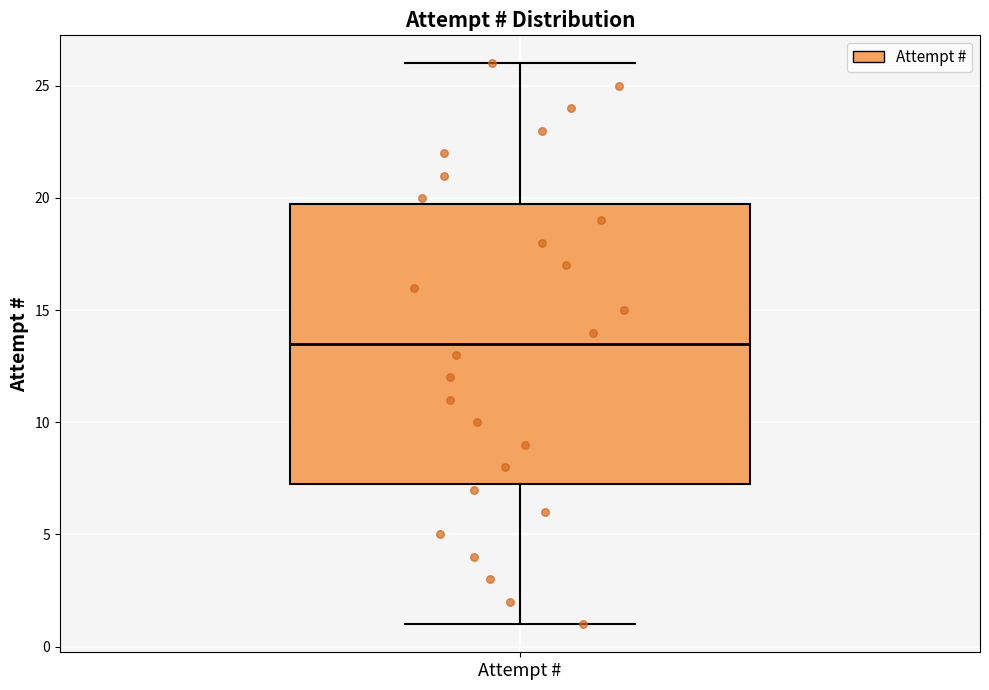

Transcribe this box plot: give where the median line is, the range the box spans, and where the two whiskers end, as read against the y-axis. The values are not printed on the chart, so give them approximately, as read against the axis.

median 13.5, box 7.5 to 20.0, whiskers 1.0 to 26.0